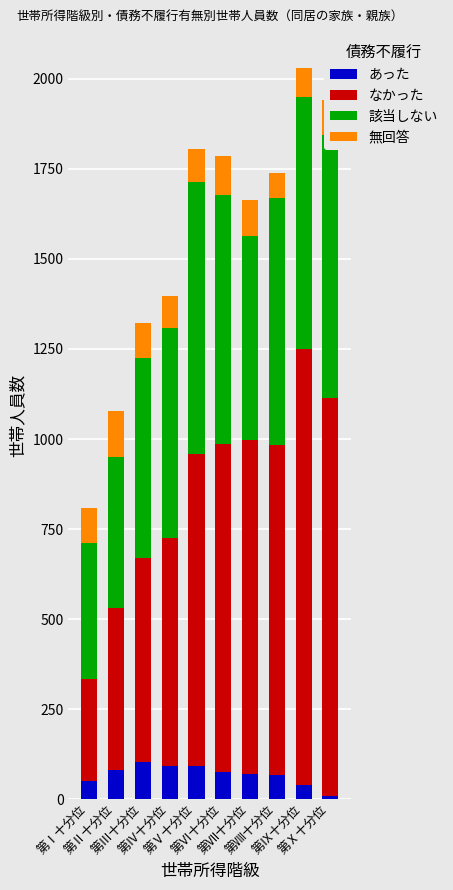

How many data points does each series have?

10